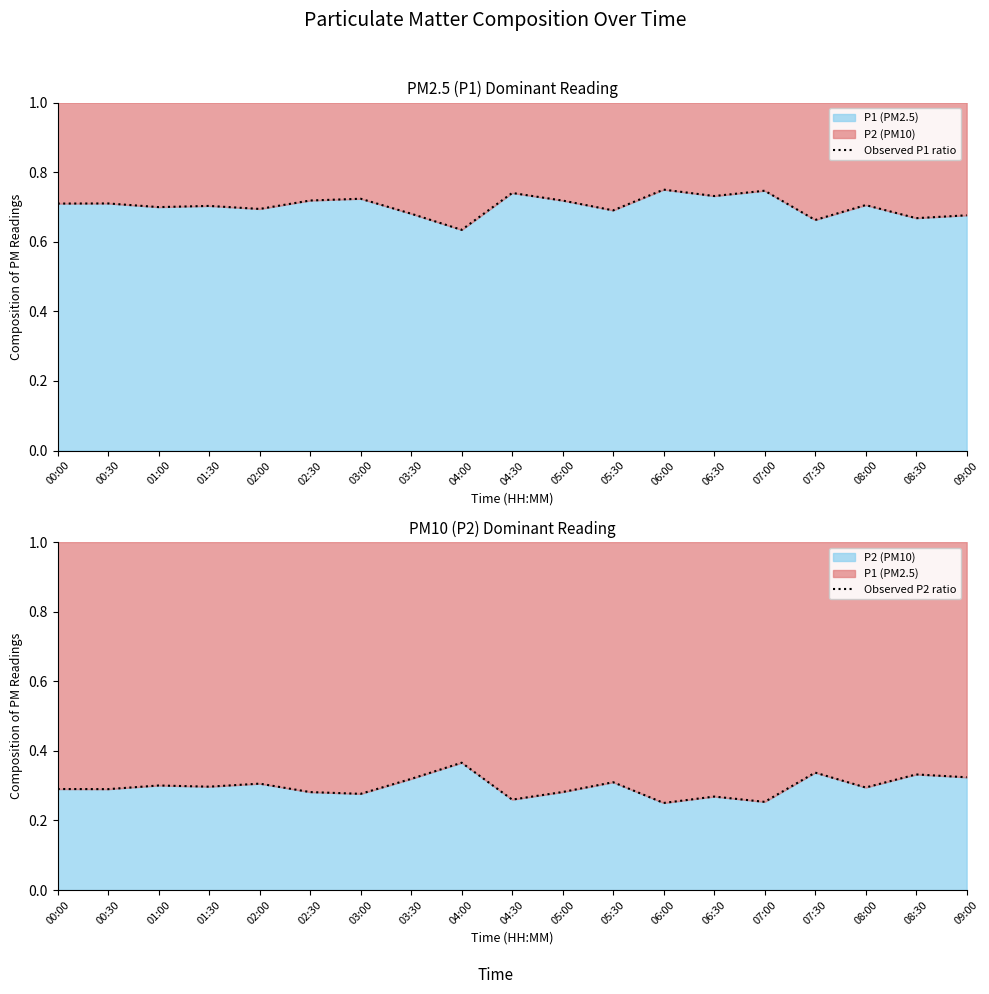

True or false: Observed P2 ratio has a value of 0.3 at 00:00.

True